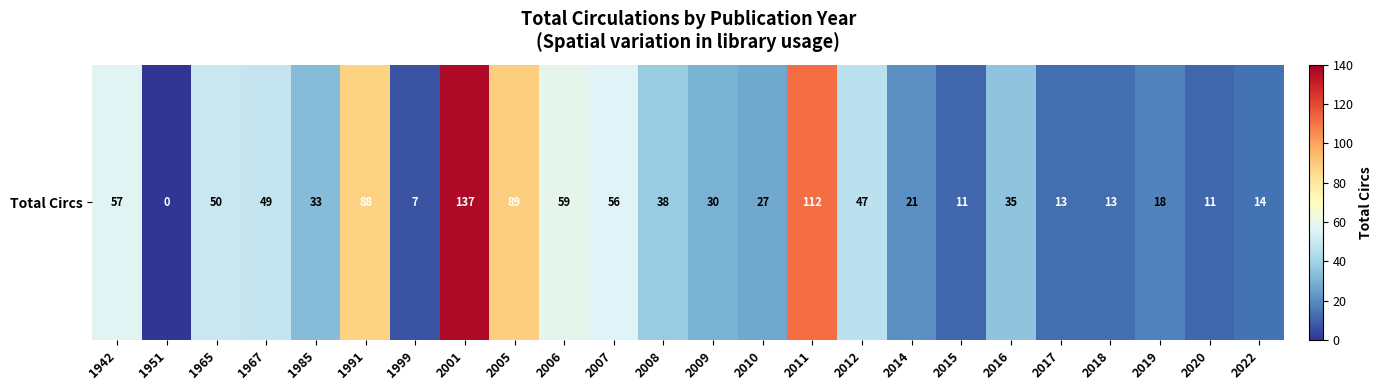

Rank the categories by value from highest to lowest.

2001, 2011, 2005, 1991, 2006, 1942, 2007, 1965, 1967, 2012, 2008, 2016, 1985, 2009, 2010, 2014, 2019, 2022, 2017, 2018, 2015, 2020, 1999, 1951